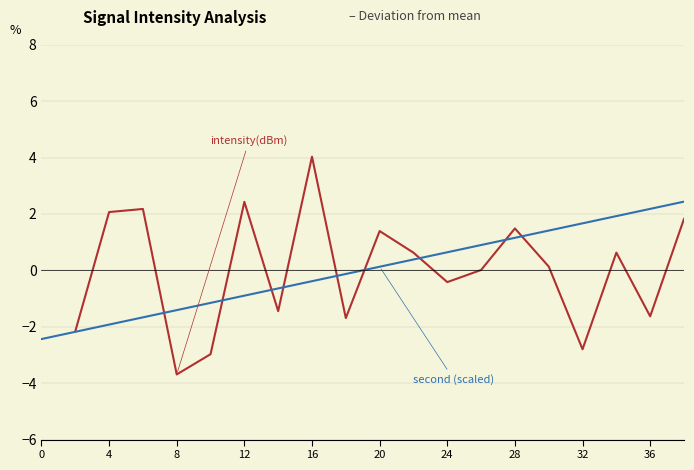

How many negative values does the second (scaled) series have?

10